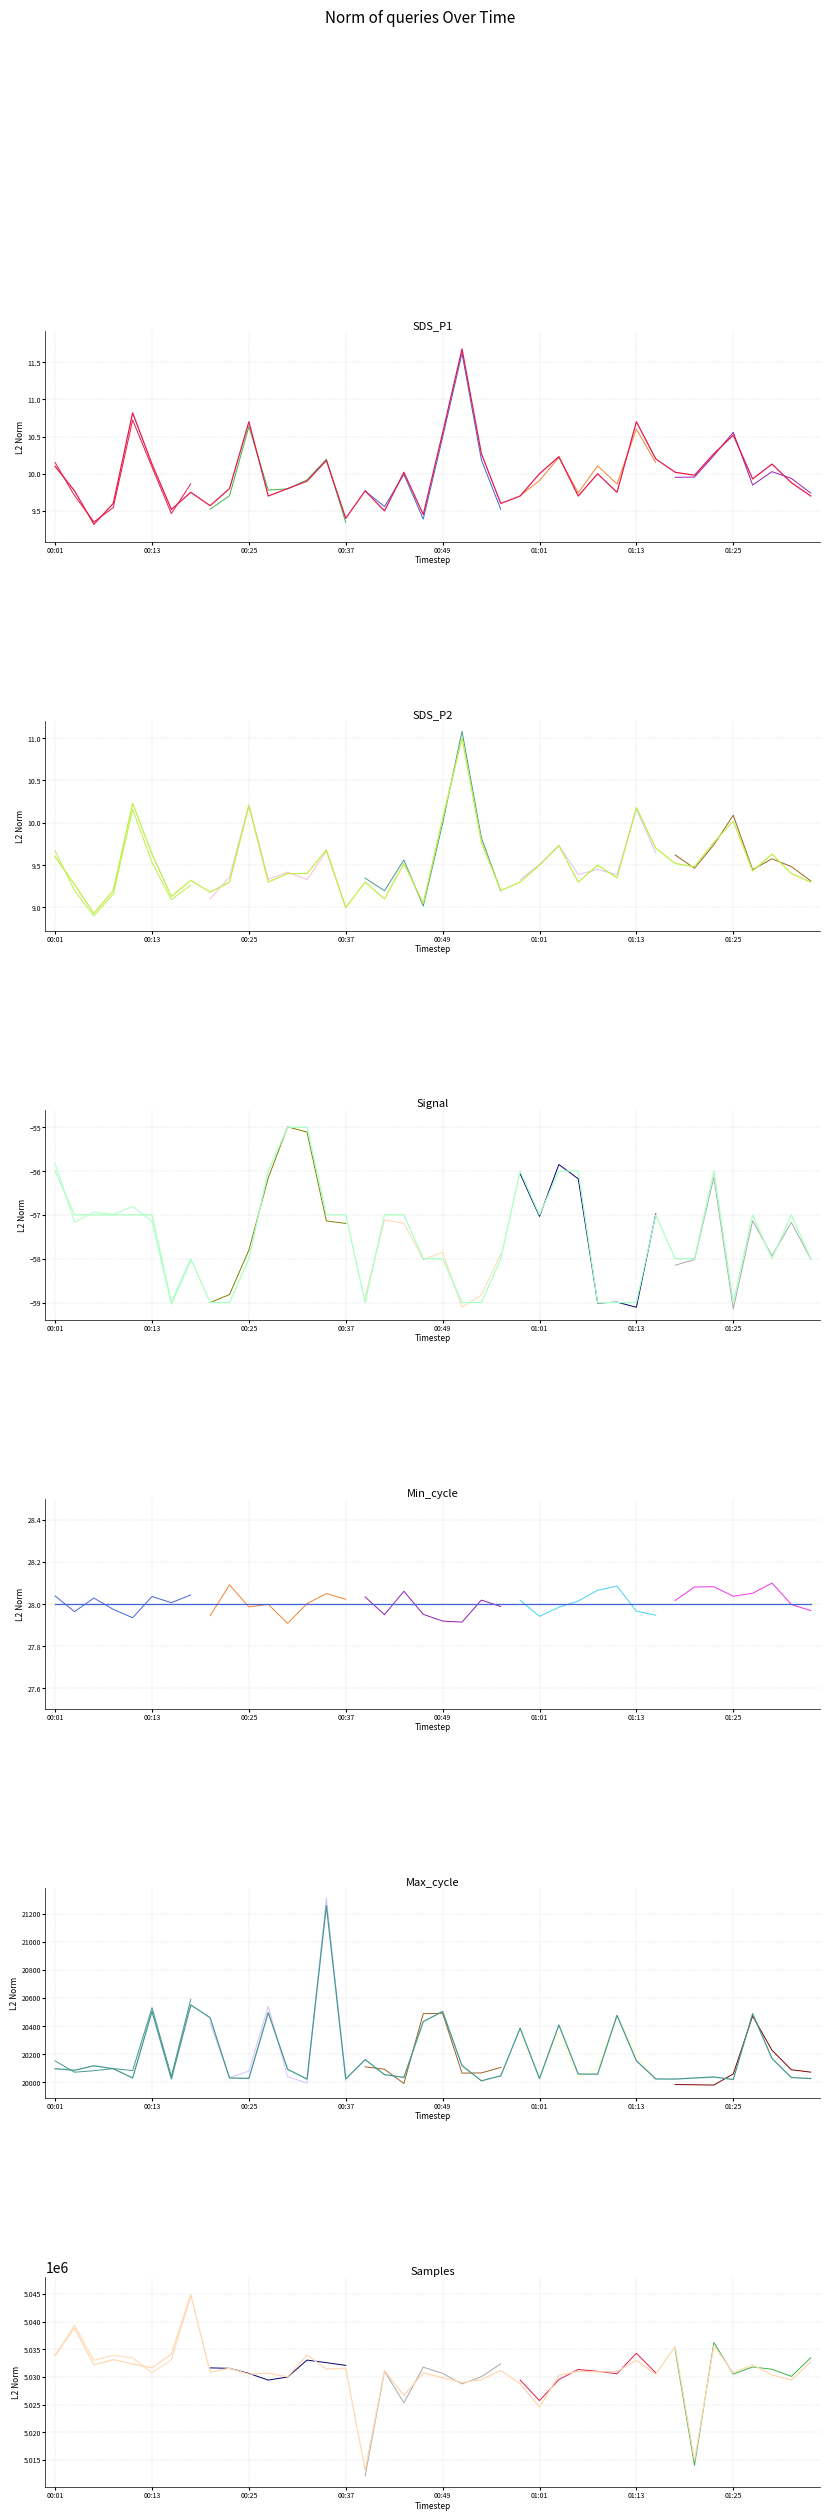

What is the average value of the Signal series?

-57.5